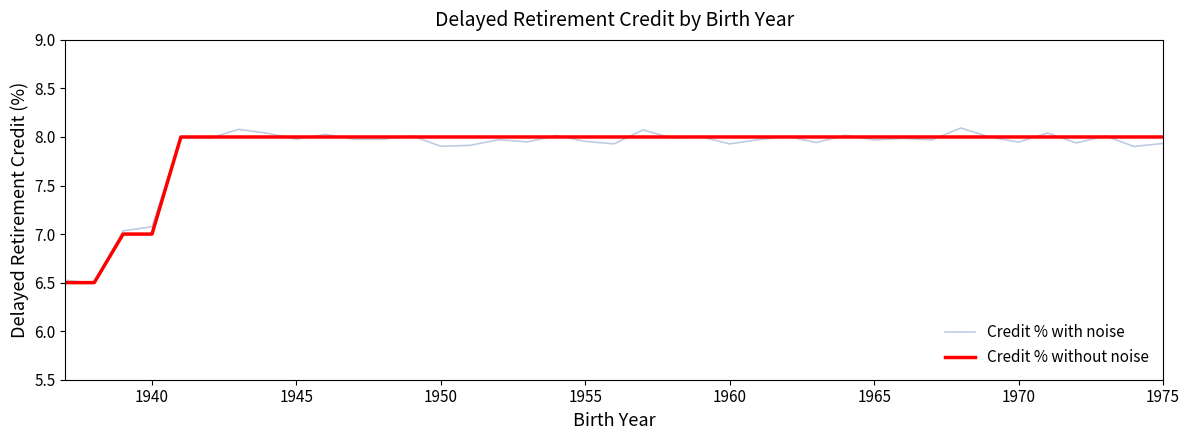

Which series has the widest spread of values?

Credit % with noise